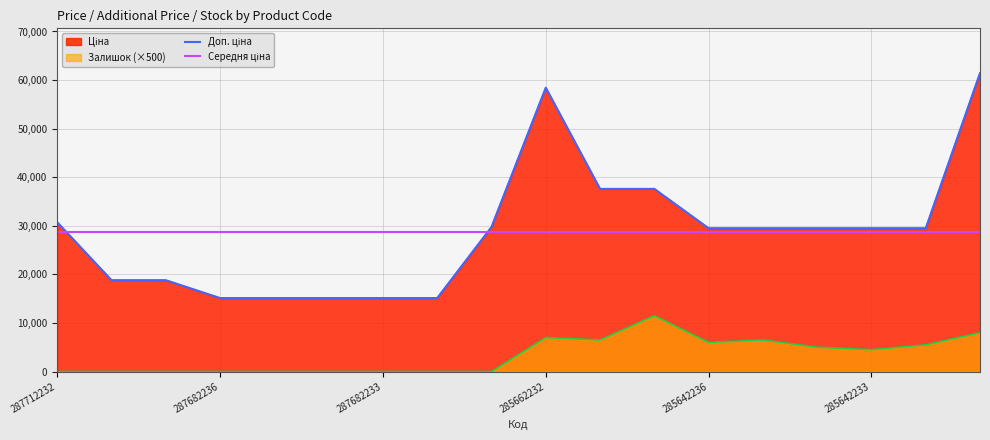

What is the difference between the Залишок values at 285662232 and 287682233?

7000.0